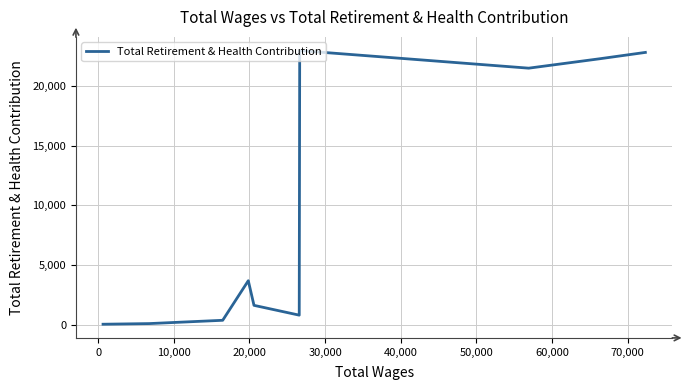

What is the maximum value shown in the chart?

22966